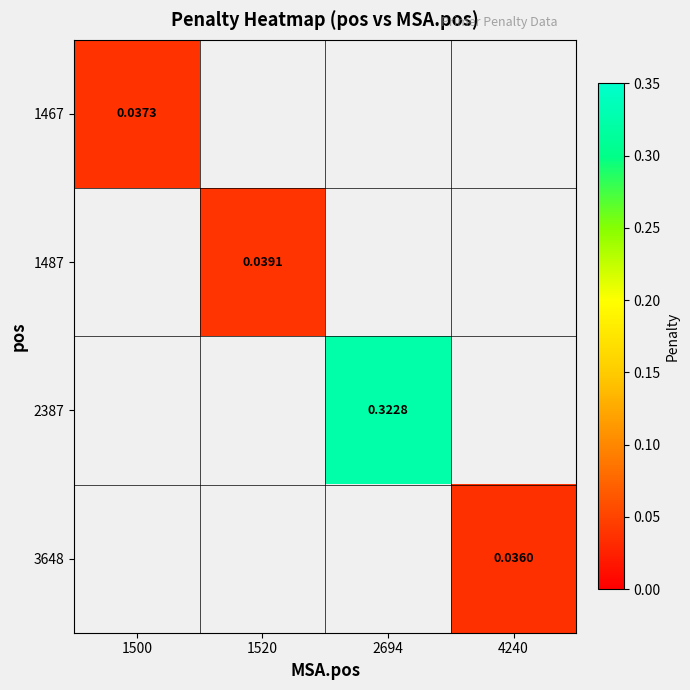

At which label does 2387 first exceed 0?

2694